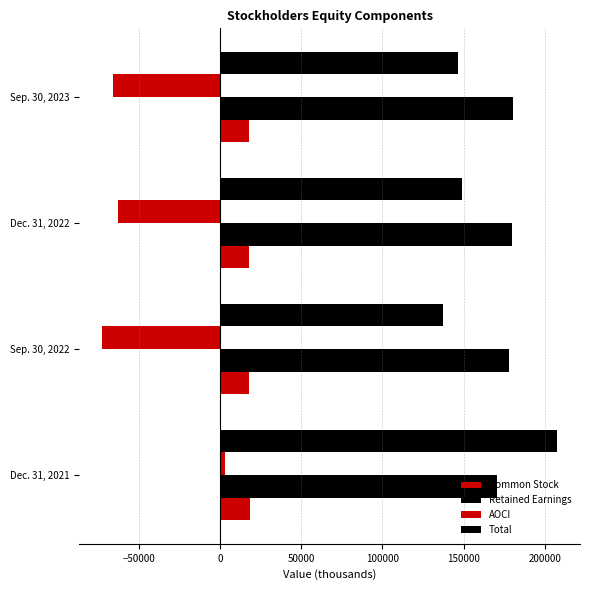

What is the maximum value shown in the chart?

207778